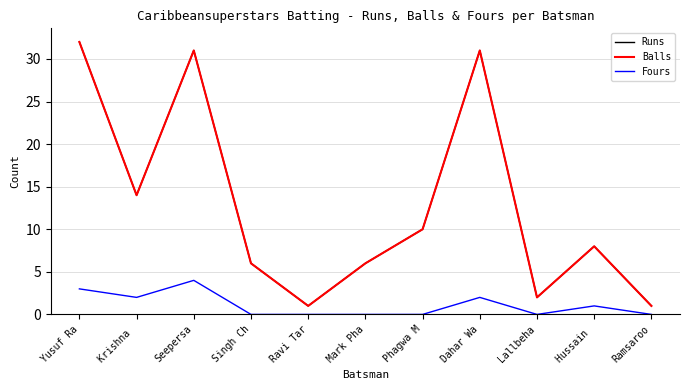

Reading right to left, transcribe all the data shown in this chart.

Runs: 1	8	2	31	10	6	1	6	31	14	32
Balls: 1	8	2	31	10	6	1	6	31	14	32
Fours: 0	1	0	2	0	0	0	0	4	2	3